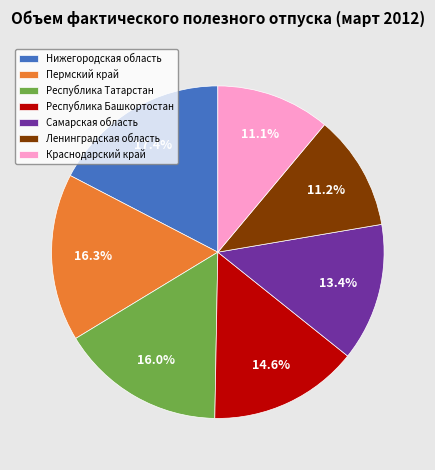

Does Самарская область represent more than half of the total?

No